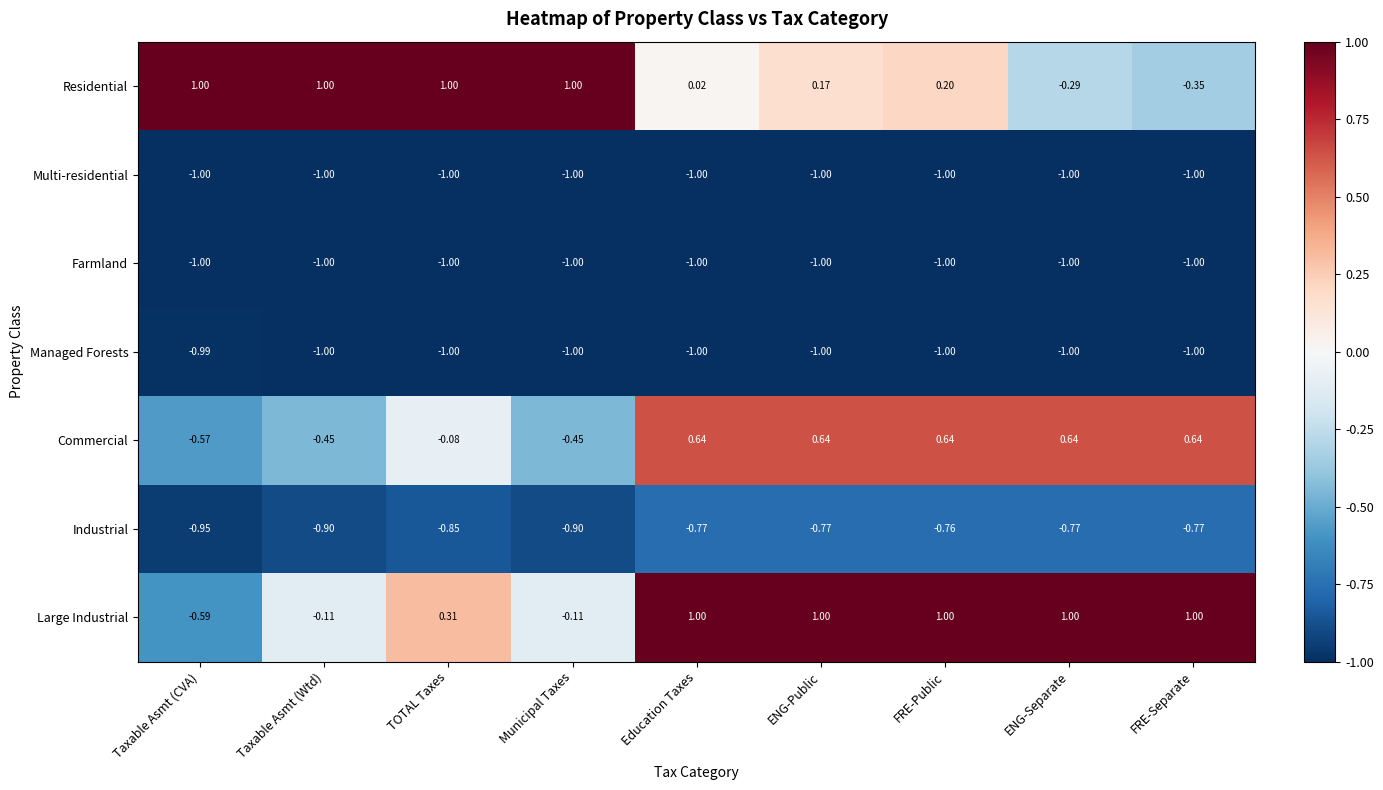

Between Taxable Asmt (CVA) and TOTAL Taxes, which series saw the biggest shift?

Large Industrial